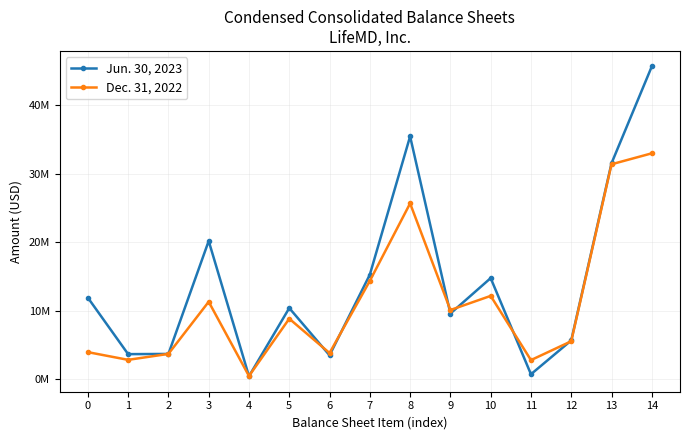

What are all the series names shown in the legend?

Jun. 30, 2023, Dec. 31, 2022